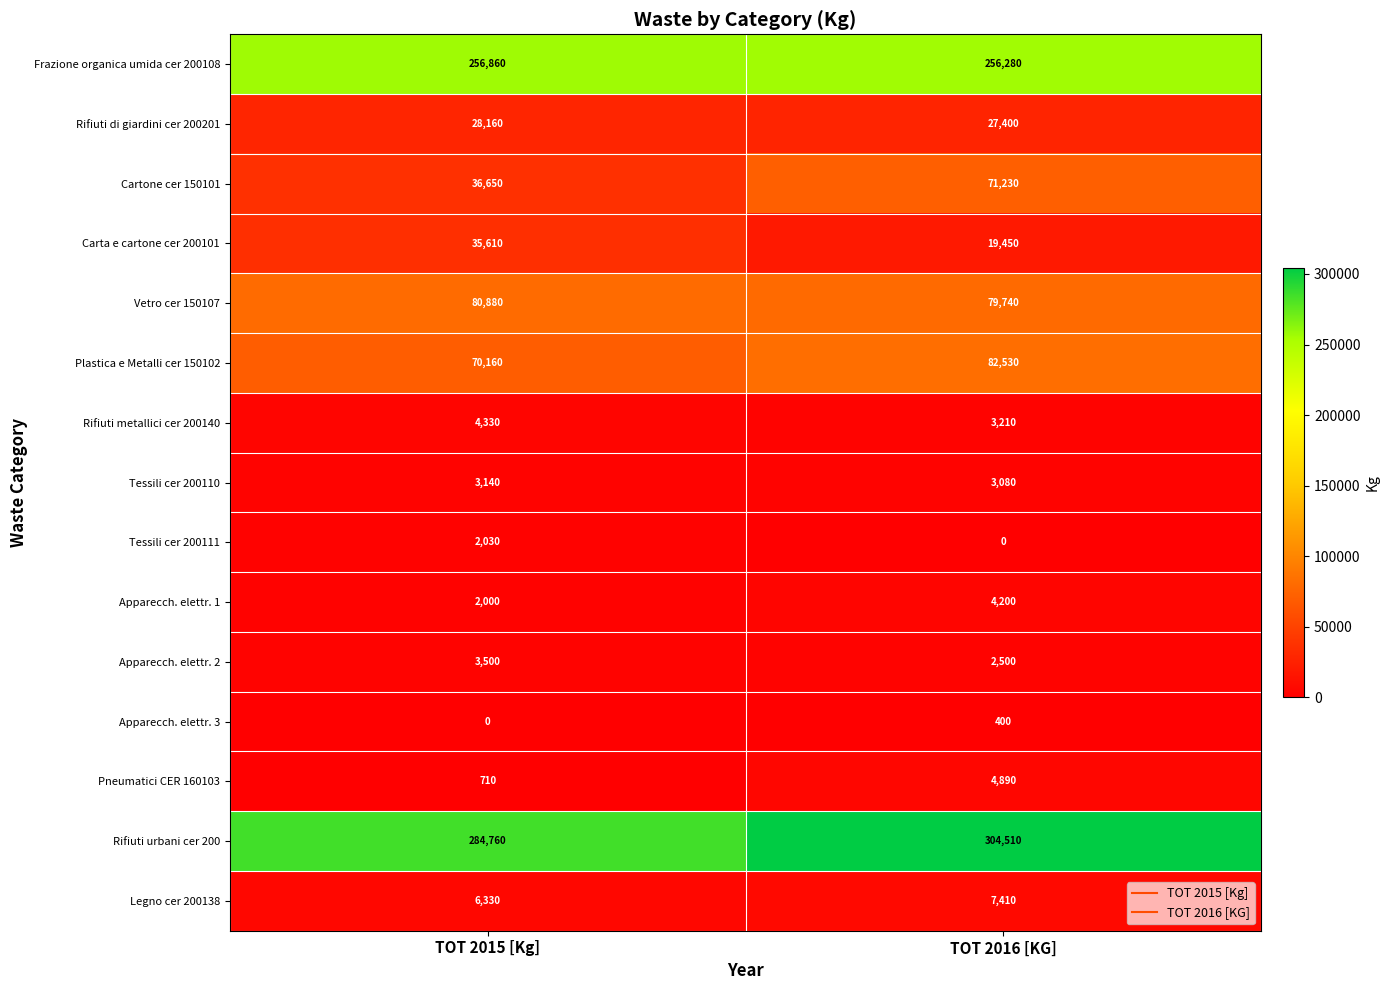

Which series has the largest range (max minus min)?

Cartone cer 150101